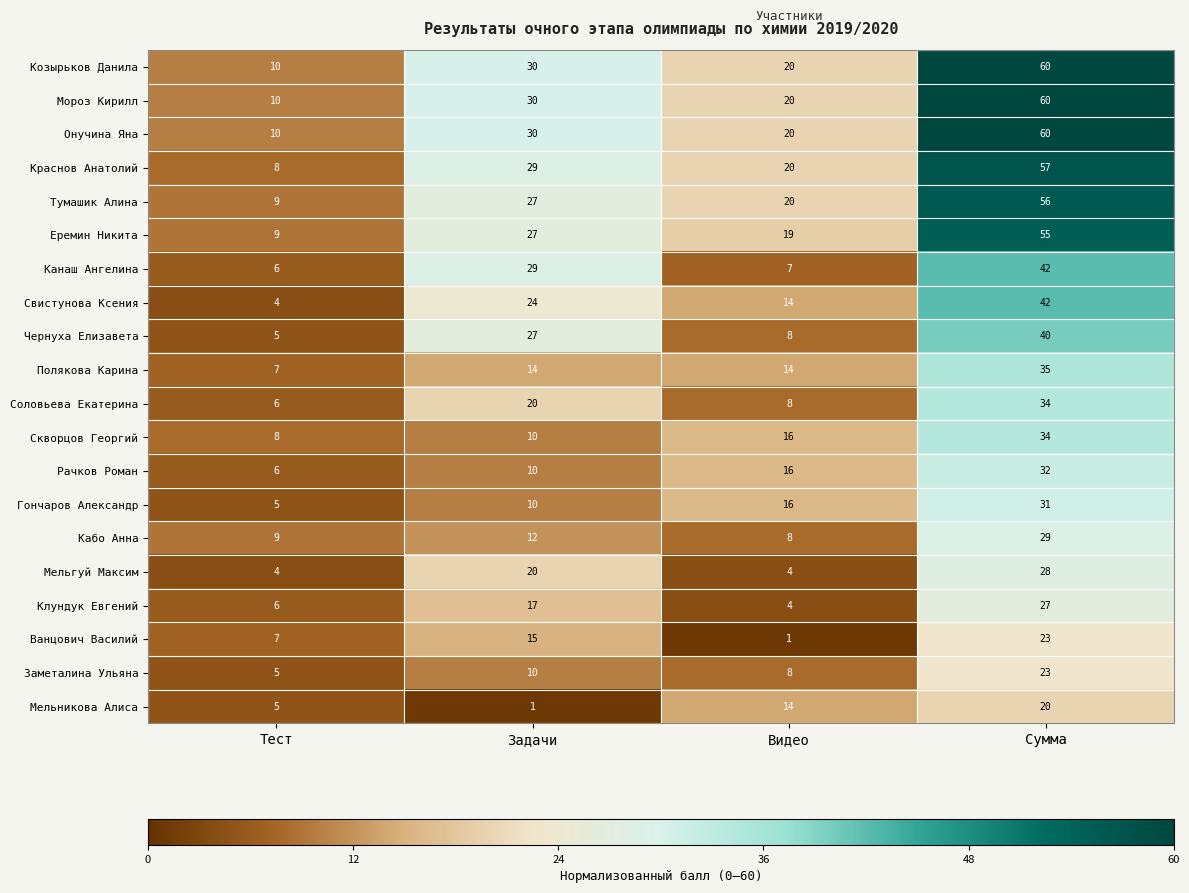

What is the sum of all Свистунова Ксения values?

84